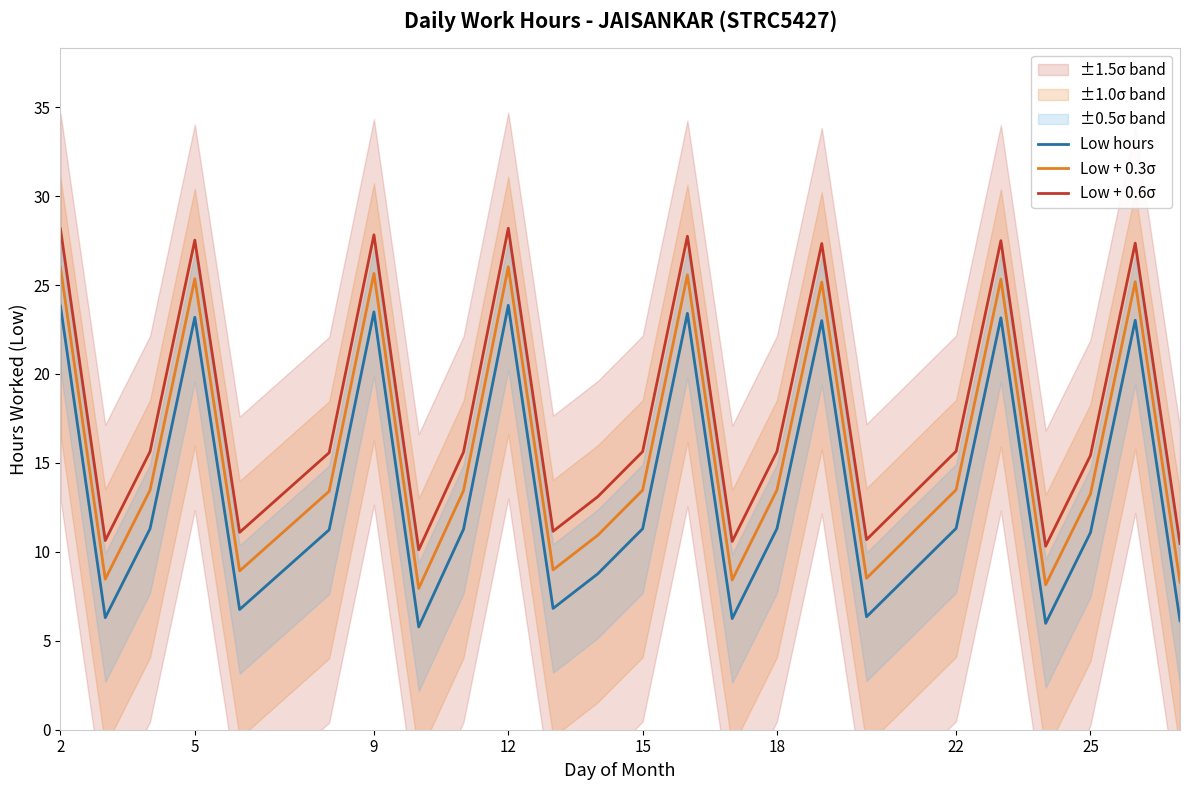

What is the average value of the Low + 0.3σ series?

15.7